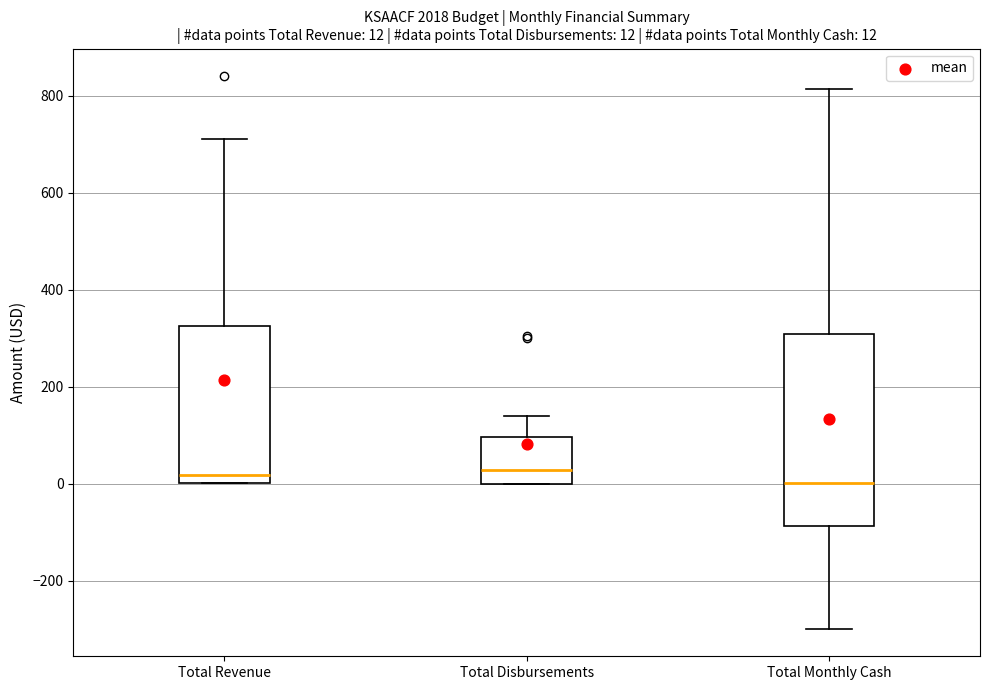

Comparing the boxes themselves (not the whiskers), which one is the tallest?

Total Monthly Cash